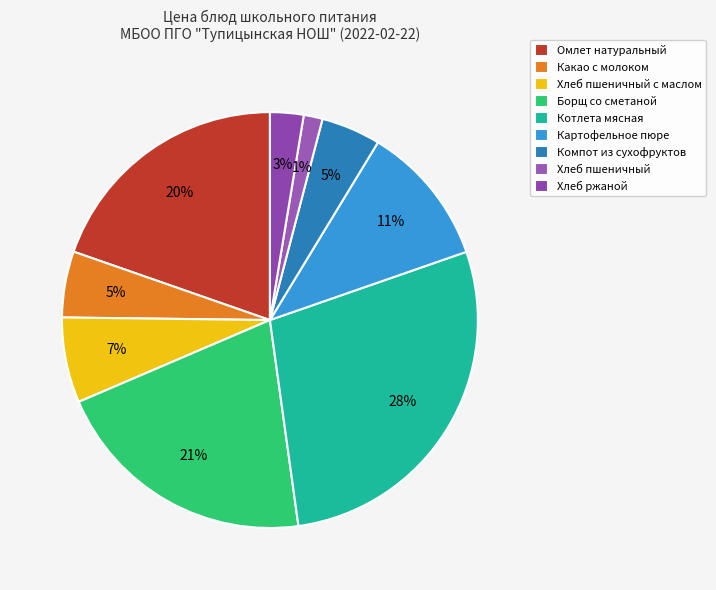

To the nearest percent, what is the difference between the largest and smallest slice percentages?

27%